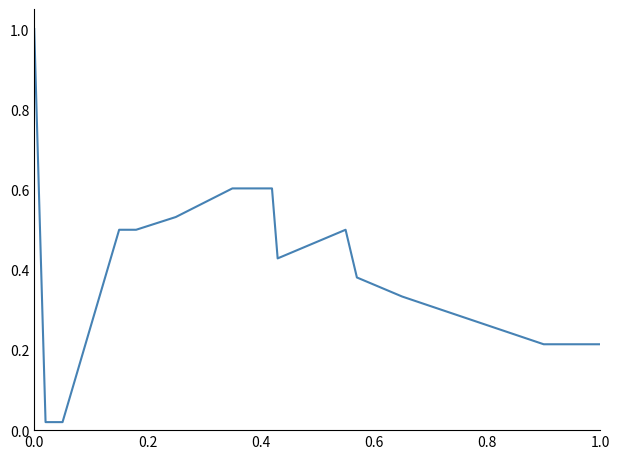

What is the difference between the maximum and minimum values?

1.0